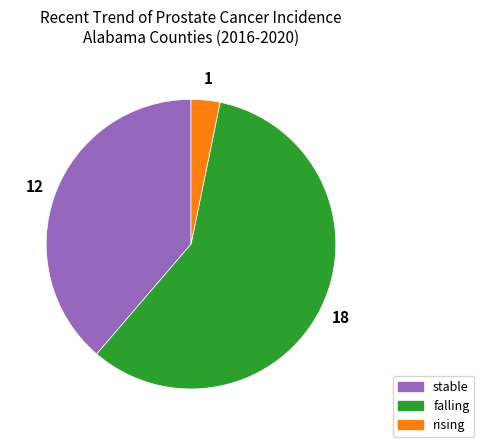

Rank the categories by value from lowest to highest.

rising, stable, falling